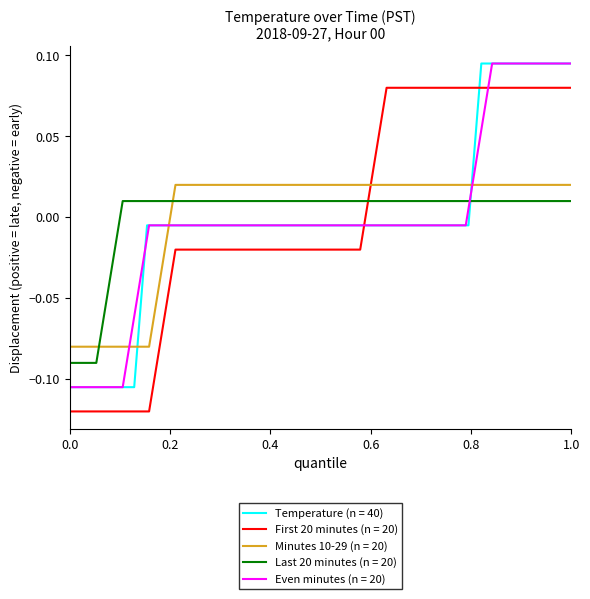

After their last crossing, which series has the higher values: Even minutes (n = 20) or Last 20 minutes (n = 20)?

Even minutes (n = 20)